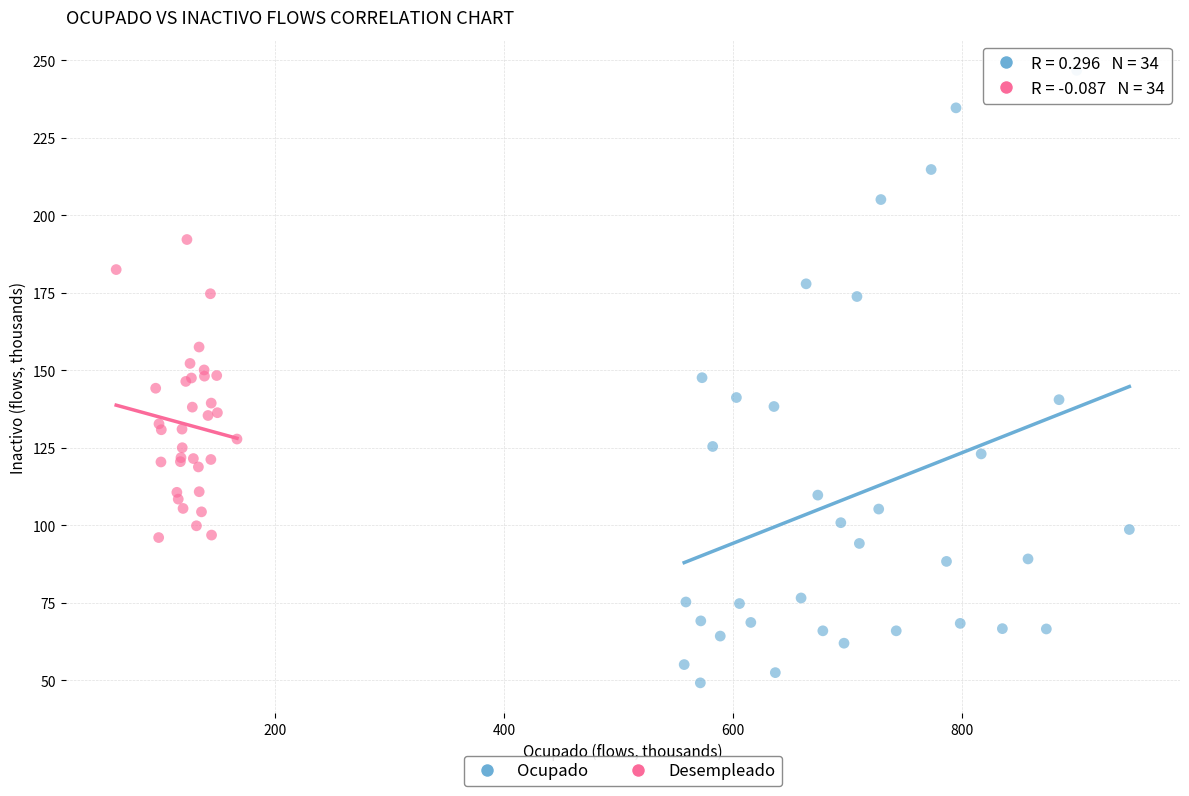

Which series reaches the minimum Y coordinate?

Ocupado